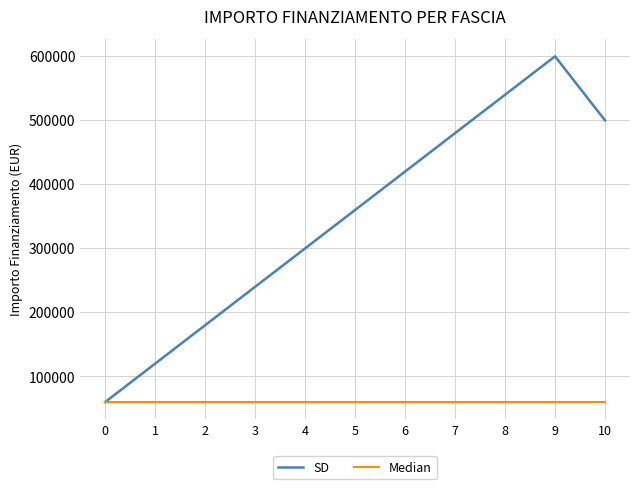

Between 4 and 7, which series saw the biggest shift?

SD